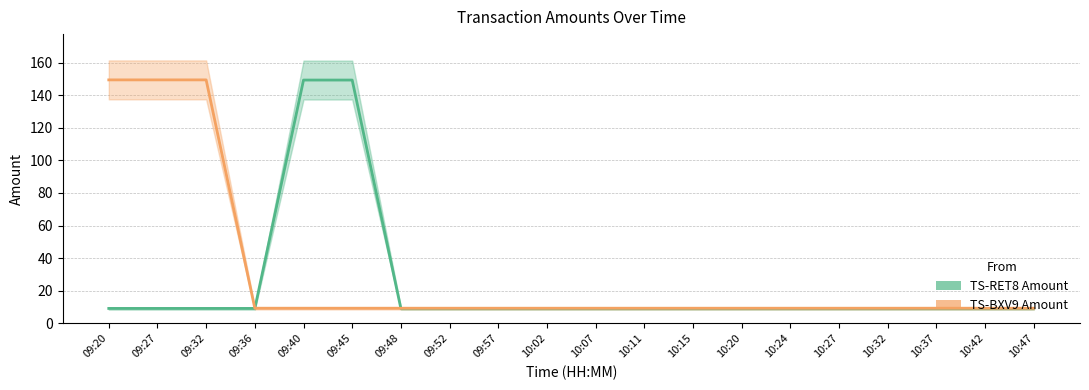

Which series has the largest total across all categories?

TS-BXV9 Amount